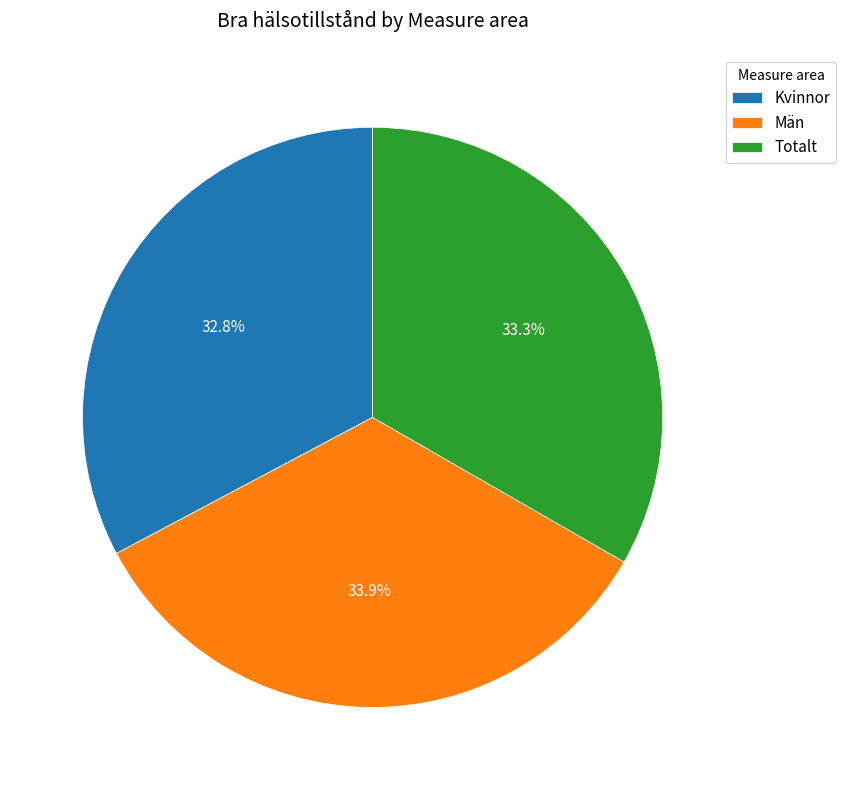

To the nearest percent, what percentage of the pie is Kvinnor?

33%